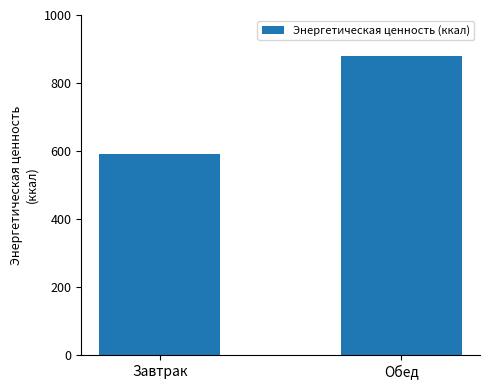

Count the number of data series in this chart.

1